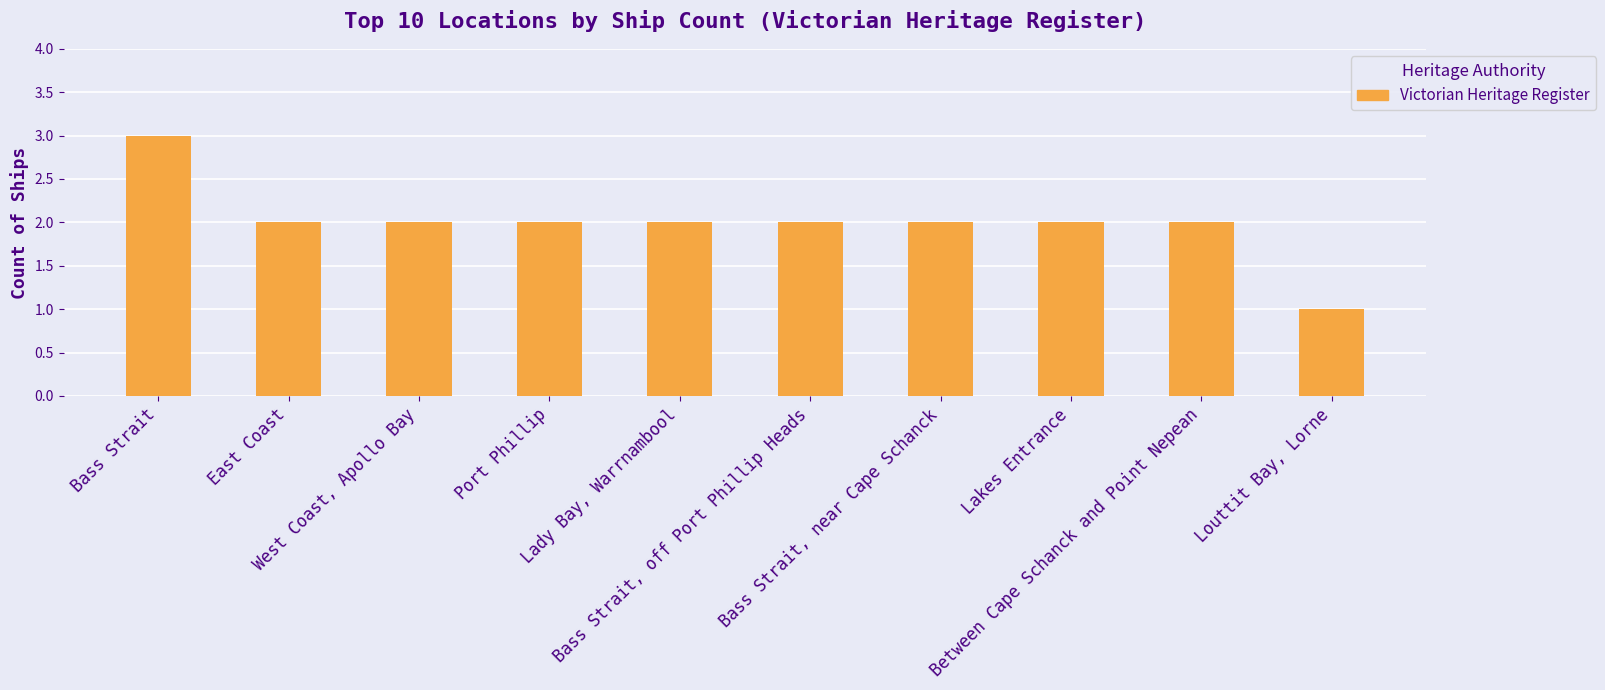

The value at West Coast, Apollo Bay is 1. True or false?

False